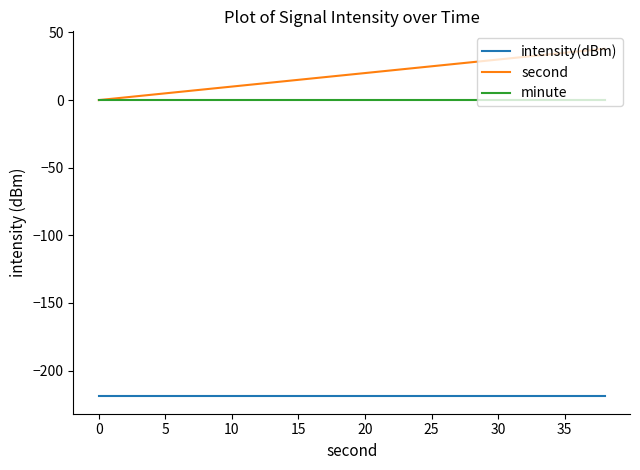

Which series has the largest range (max minus min)?

second